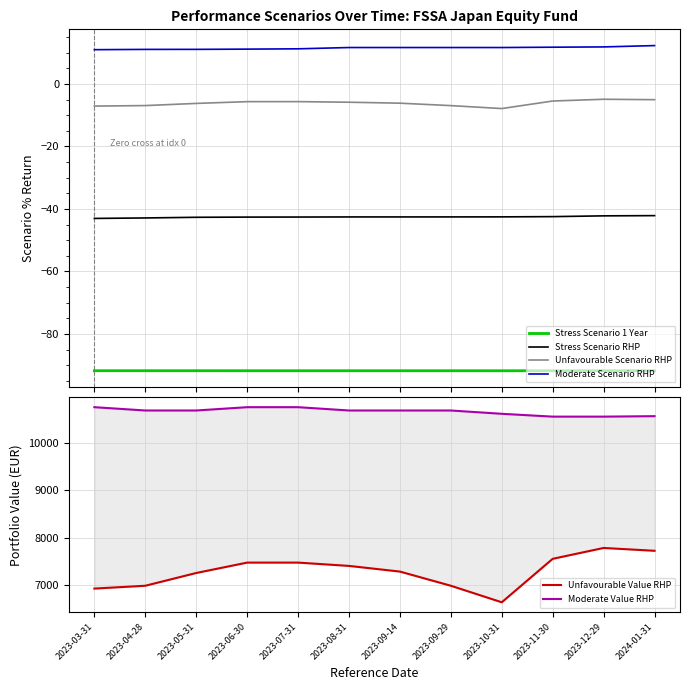

Reading left to right, list all the values displayed in this chart.

Stress Scenario 1 Year: -91.7	-91.7	-91.7	-91.8	-91.8	-91.8	-91.8	-91.8	-91.8	-91.8	-91.8	-91.7
Stress Scenario RHP: -43.0	-42.9	-42.7	-42.6	-42.6	-42.6	-42.6	-42.5	-42.5	-42.5	-42.2	-42.1
Unfavourable Scenario RHP: -7.1	-6.9	-6.2	-5.7	-5.7	-5.9	-6.2	-6.9	-7.9	-5.5	-4.9	-5.0
Moderate Scenario RHP: 11.0	11.0	11.1	11.1	11.2	11.6	11.6	11.6	11.6	11.7	11.8	12.3
Unfavourable Value RHP: 6920.0	6980.0	7250.0	7470.0	7470.0	7400.0	7280.0	6980.0	6630.0	7550.0	7780.0	7720.0
Moderate Value RHP: 10760.0	10690.0	10690.0	10760.0	10760.0	10690.0	10690.0	10690.0	10620.0	10560.0	10560.0	10570.0